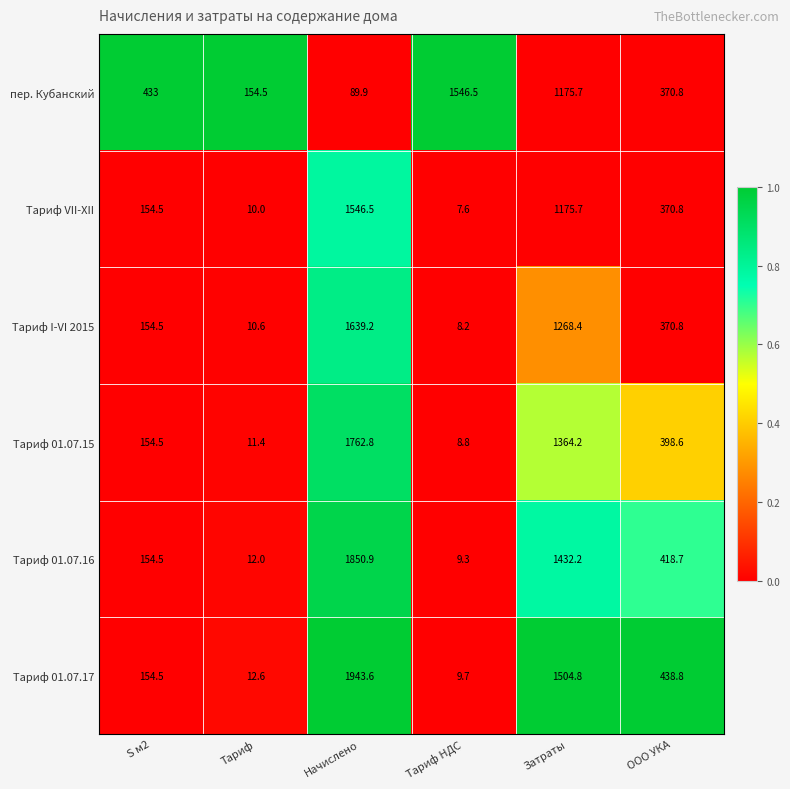

Is it true that Тариф I-VI 2015 equals 6.0 at Тариф?

False